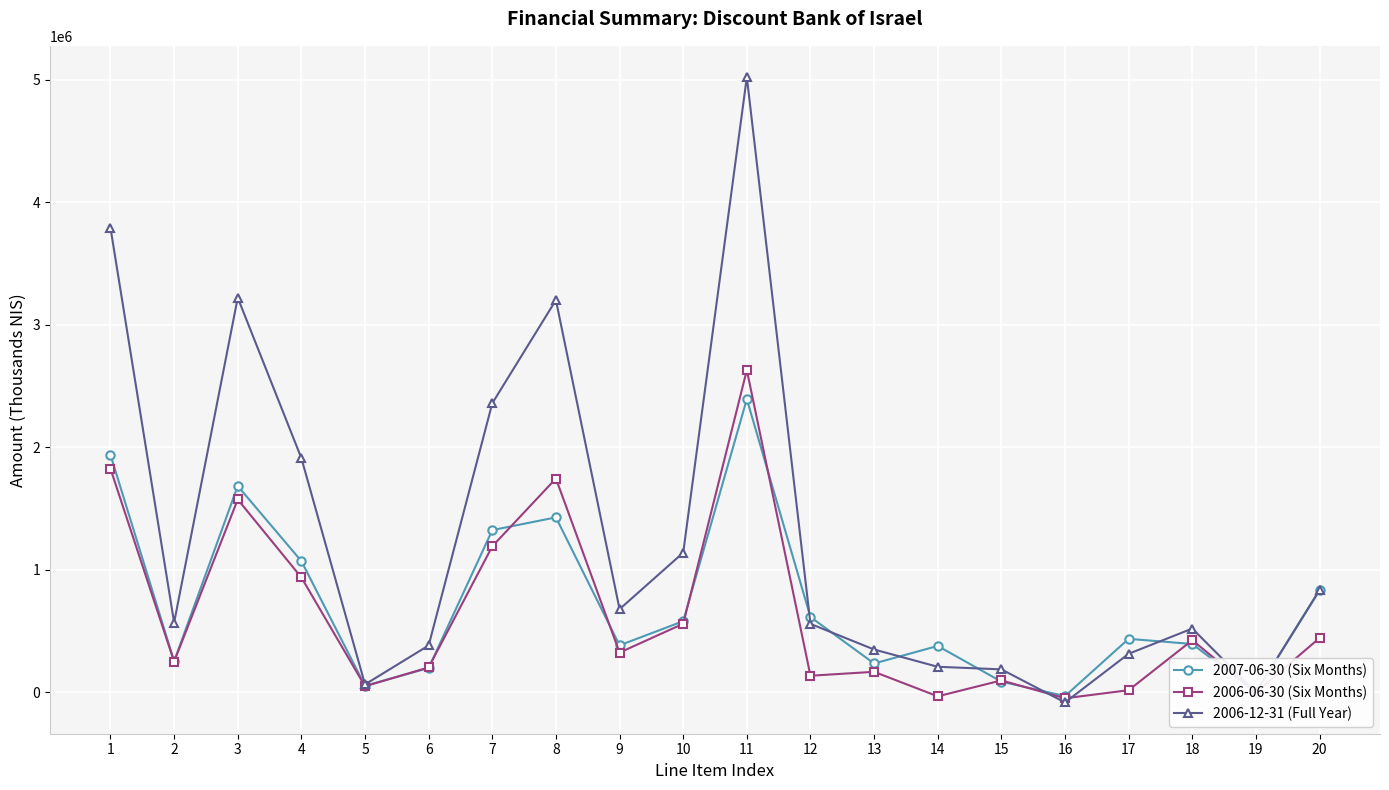

How many values in the 2006-06-30 (Six Months) series are below 325000?

10